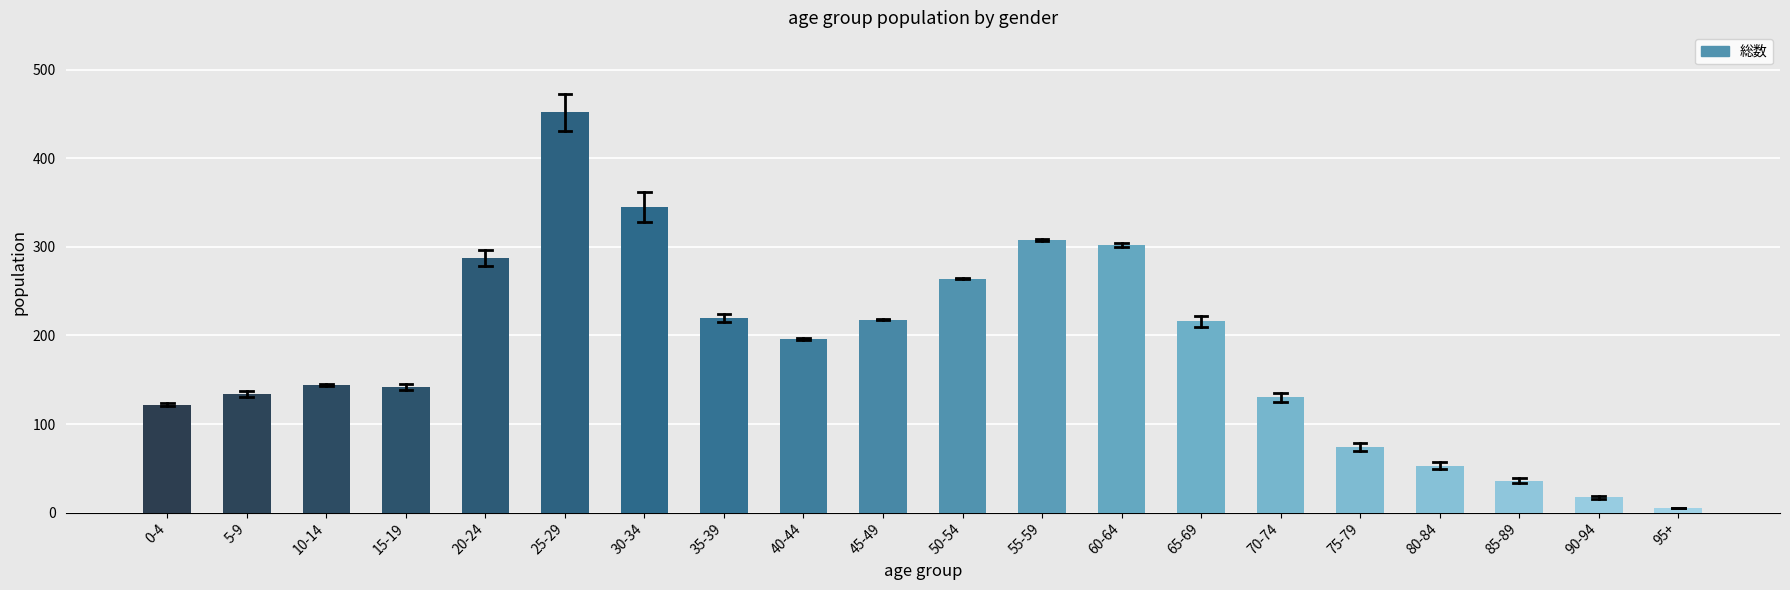

The chart shows a value of 177 at 70-74. True or false?

False